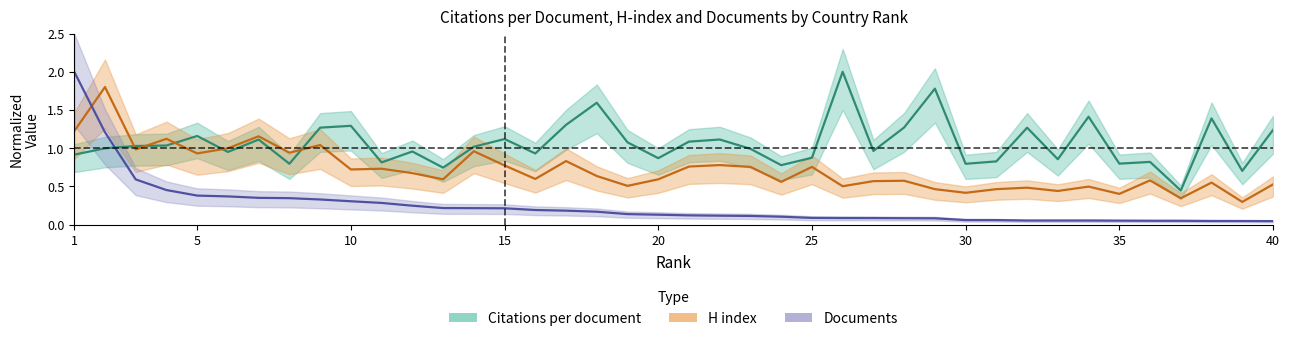

Which series ends up on top after the final intersection of Citations per document and H index scaled?

Citations per document